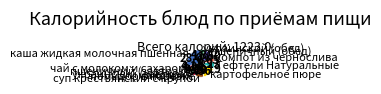

How many slices are in this pie chart?

12